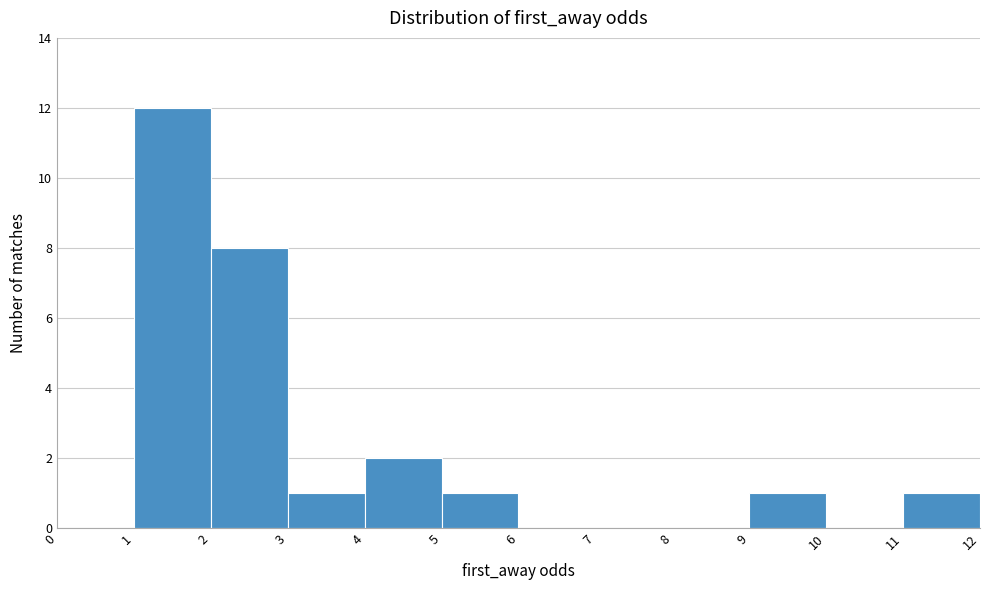

Reading left to right, transcribe this chart: for each bar, give the range it covers on the x-axis and its height. The values are not printed on the chart, so give them approximately, as read against the axis.

0 to 1: 0
1 to 2: 12
2 to 3: 8
3 to 4: 1
4 to 5: 2
5 to 6: 1
6 to 7: 0
7 to 8: 0
8 to 9: 0
9 to 10: 1
10 to 11: 0
11 to 12: 1